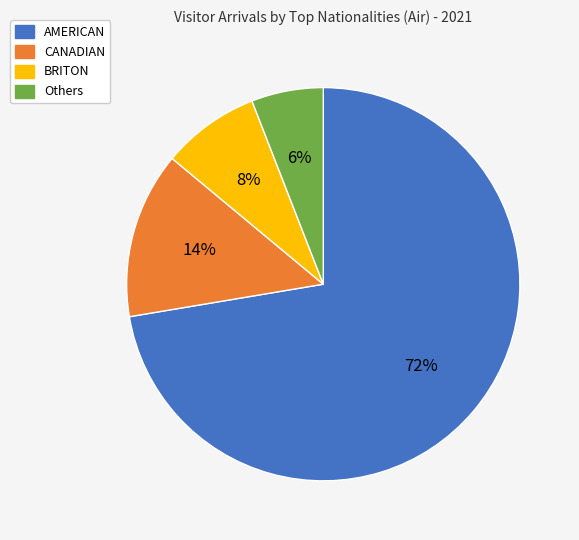

To the nearest percent, what is the average slice percentage?

25%